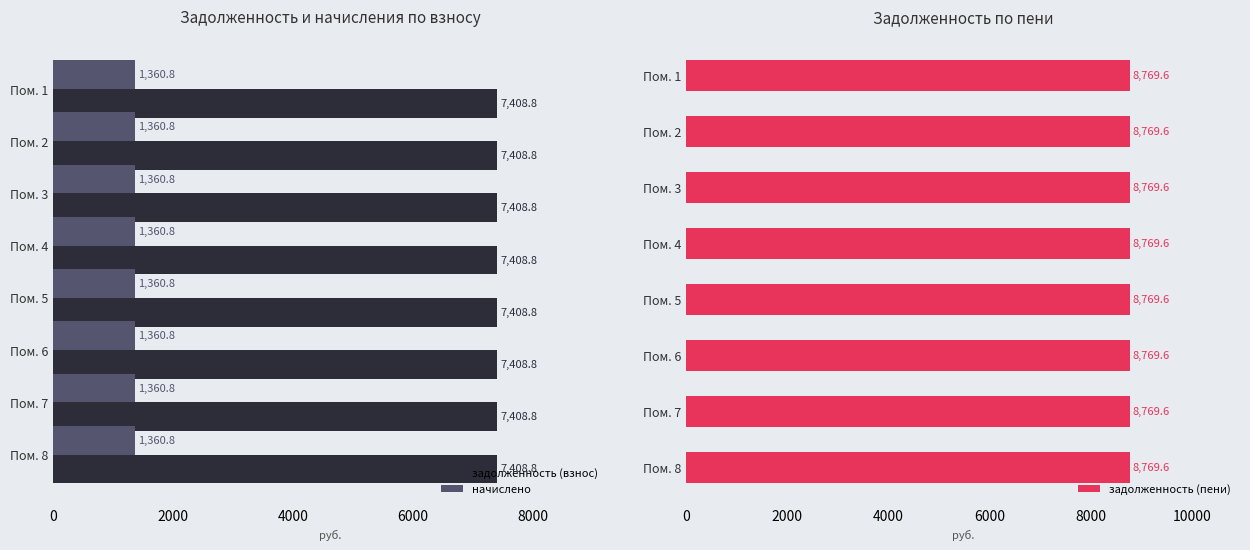

What is the minimum value for задолженность (взнос)?

7408.8